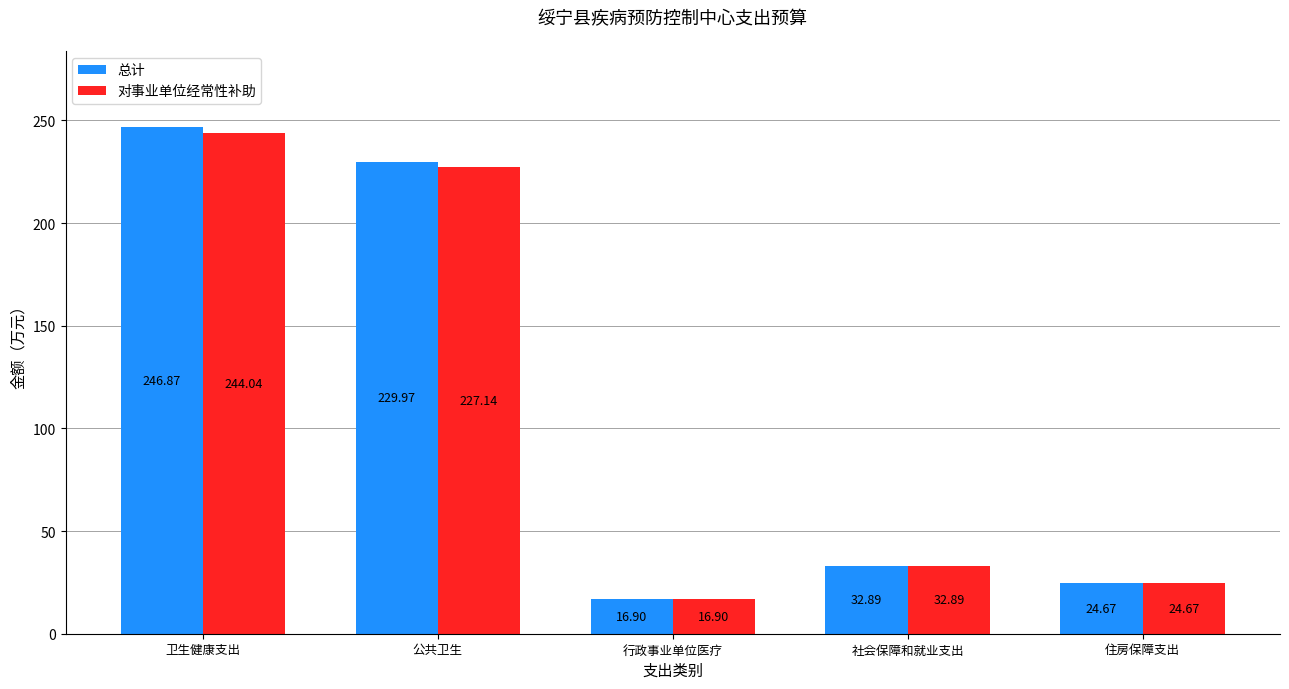

Where does the 对事业单位经常性补助 series first go above 32?

卫生健康支出